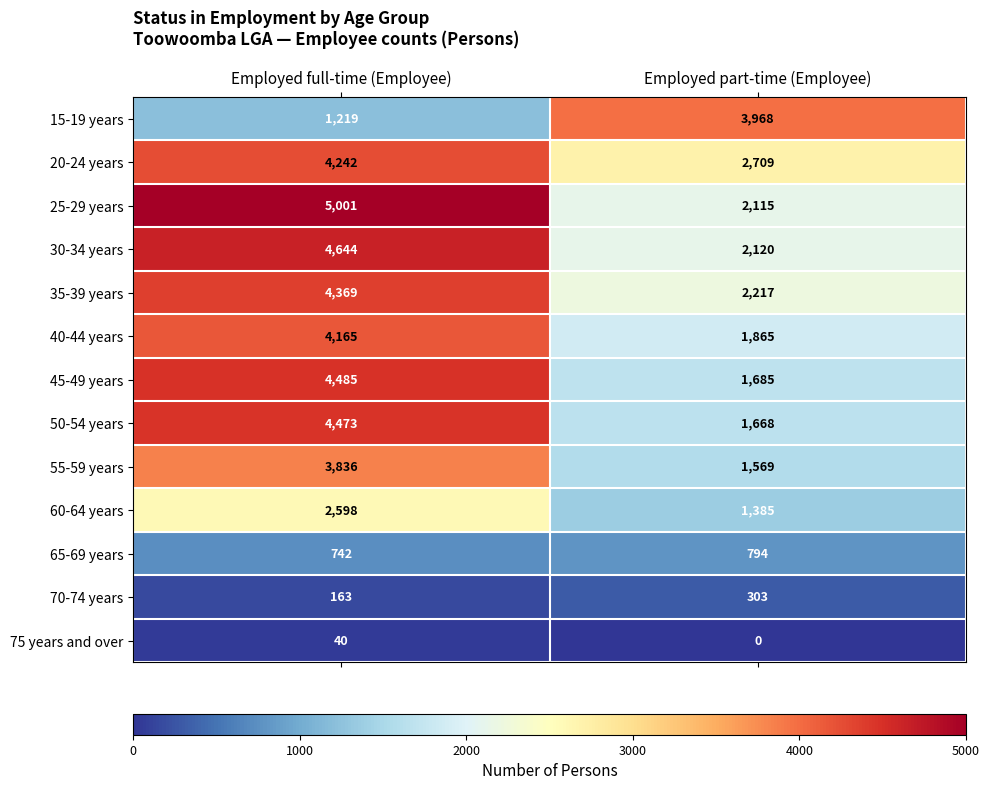

What is the sum of all 50-54 years values?

6141